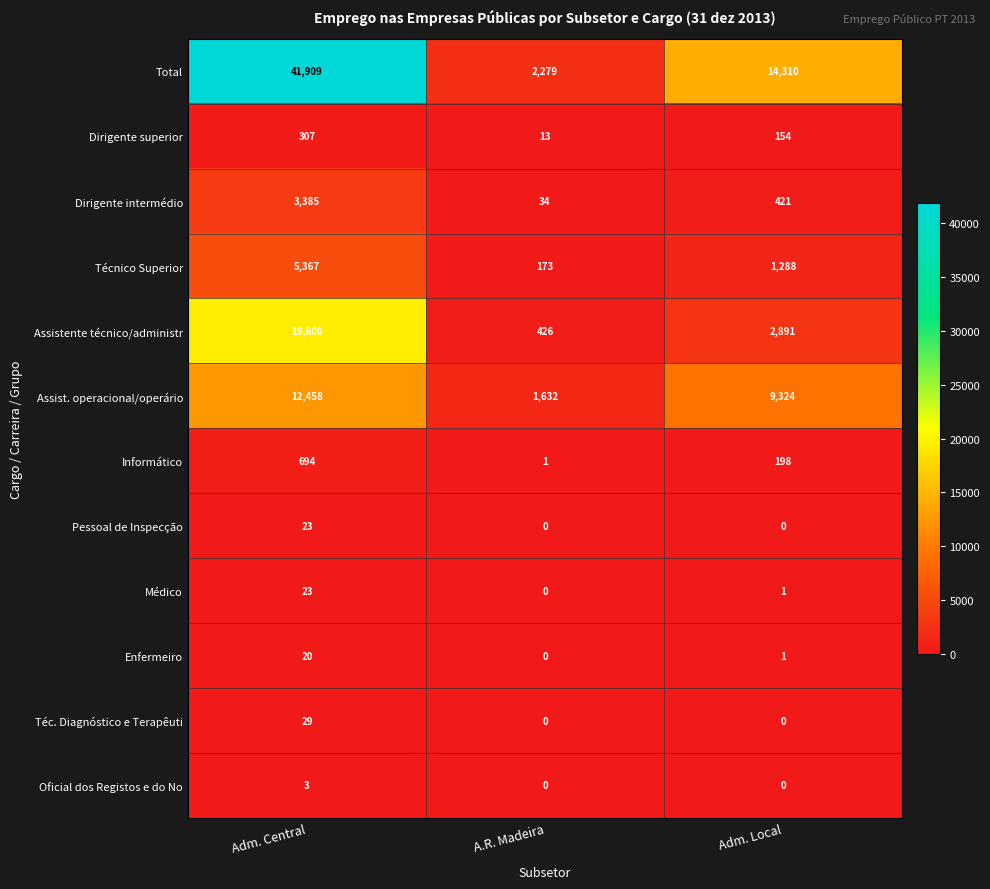

What value does the Pessoal de Inspecção series have at Adm. Central, to the nearest 5?

25